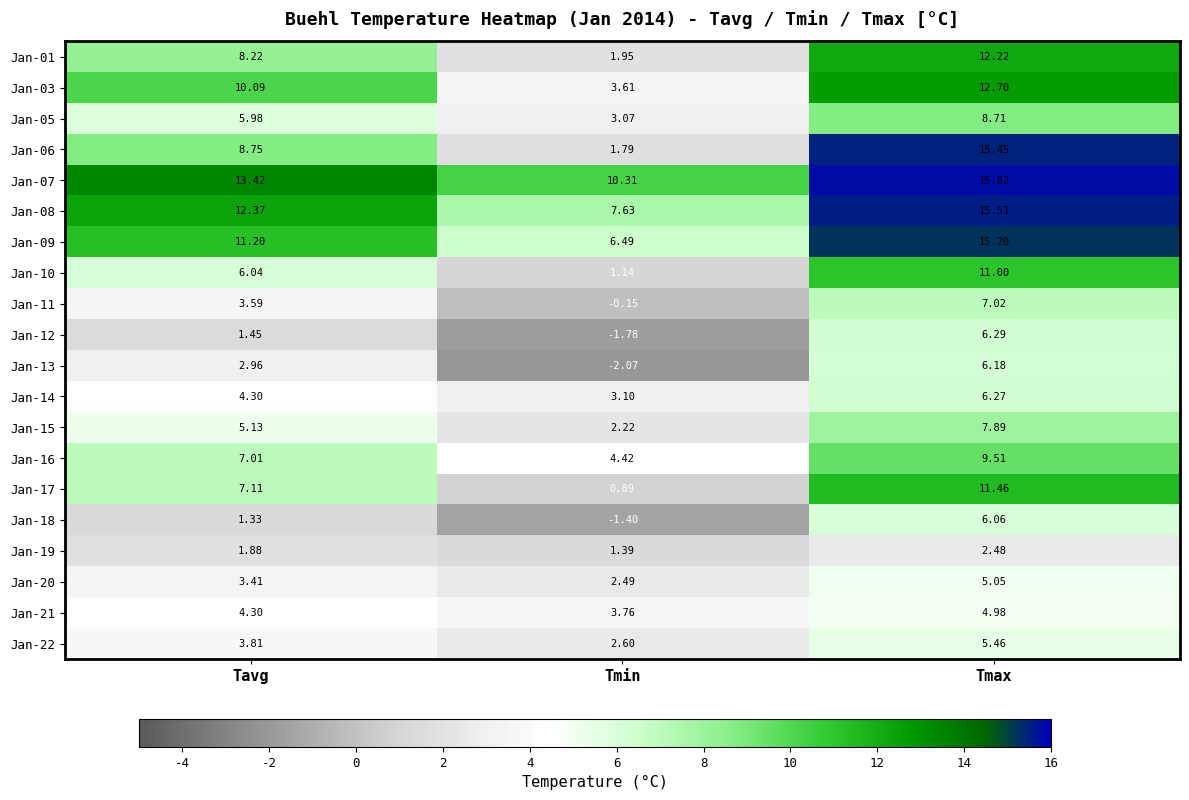

At Tmax, list the series in order from largest to smallest.

Jan-07, Jan-08, Jan-06, Jan-09, Jan-03, Jan-01, Jan-17, Jan-10, Jan-16, Jan-05, Jan-15, Jan-11, Jan-12, Jan-14, Jan-13, Jan-18, Jan-22, Jan-20, Jan-21, Jan-19